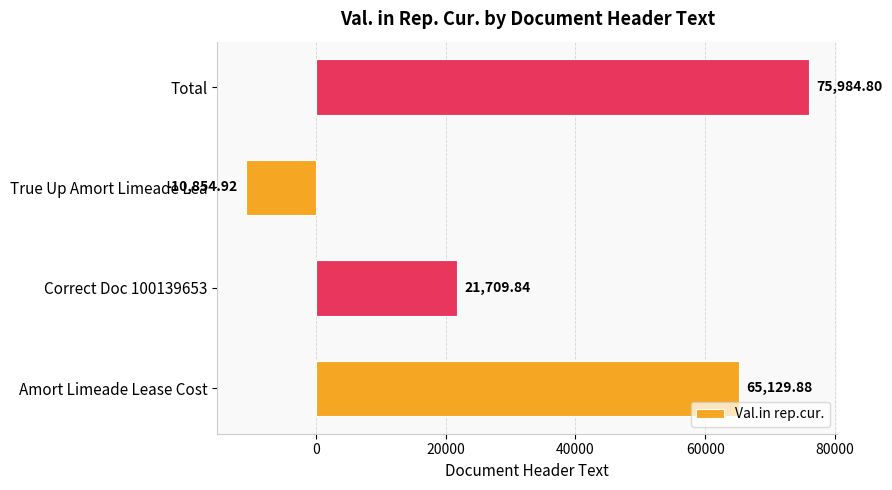

How many negative values are there?

1